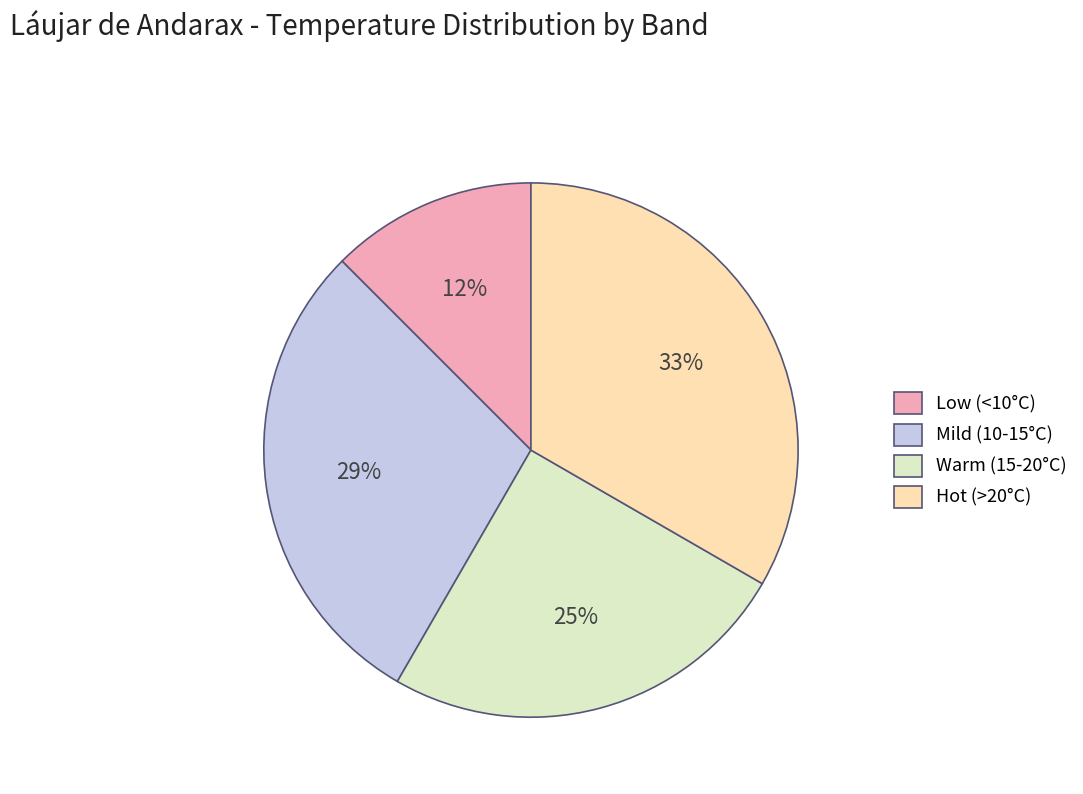

Approximately how many times larger is the value at Low (<10°C) compared to Hot (>20°C)?

0.4